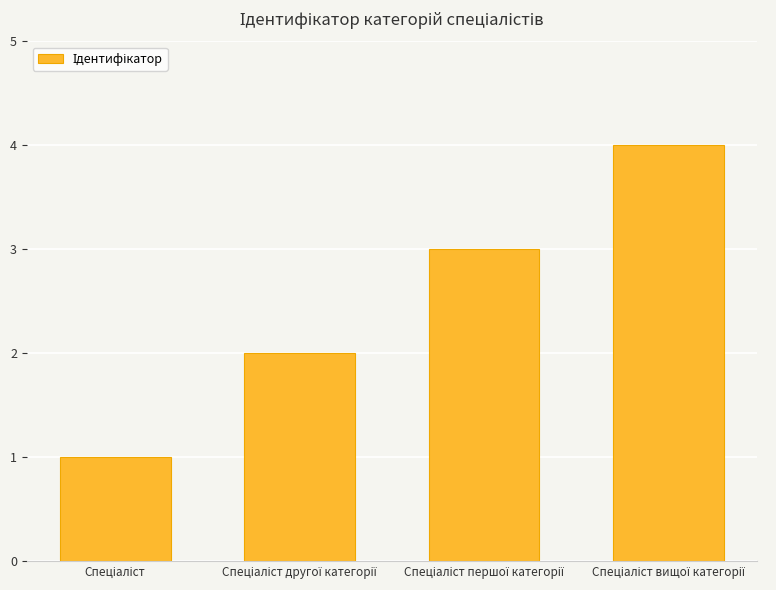

What is the sum of all values?

10